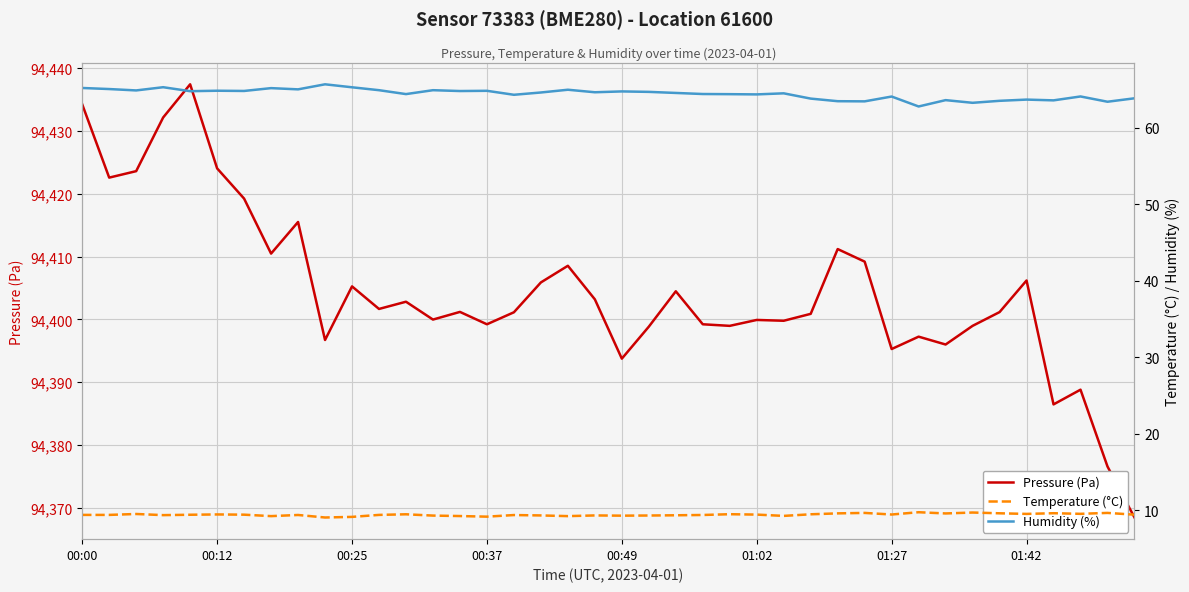

The value of Temperature (°C) at 22 is 9.3. True or false?

True